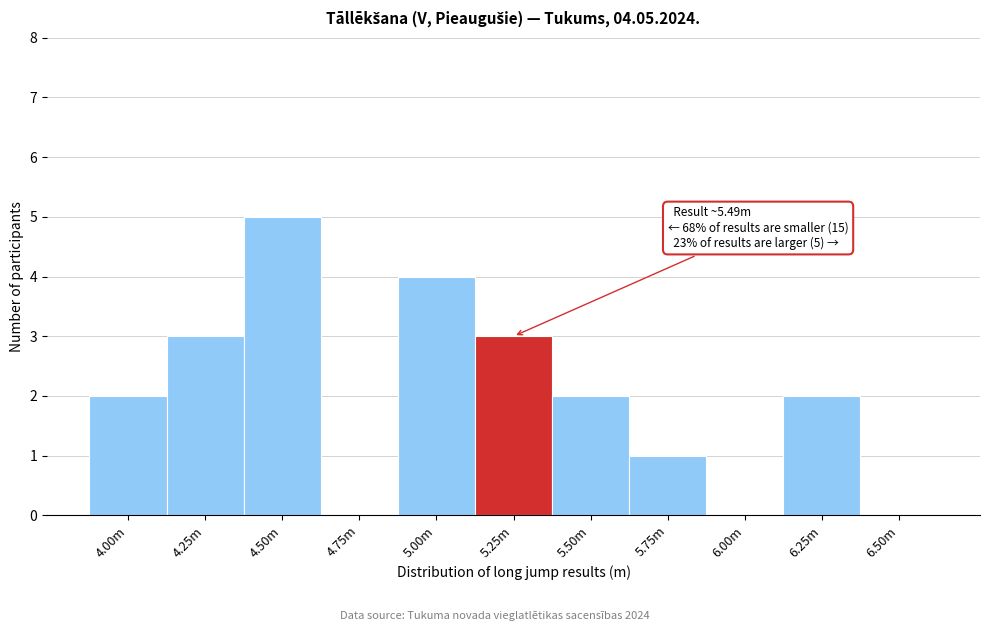

Reading left to right, transcribe all the data shown in this chart.

4.00m=2	4.25m=3	4.50m=5	4.75m=0	5.00m=4	5.25m=3	5.50m=2	5.75m=1	6.00m=0	6.25m=2	6.50m=0